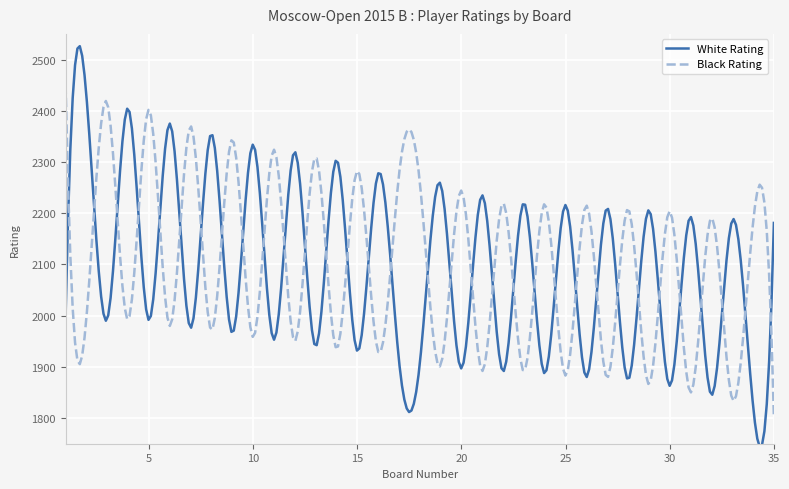

What is the maximum value for Black Rating?

2451.0